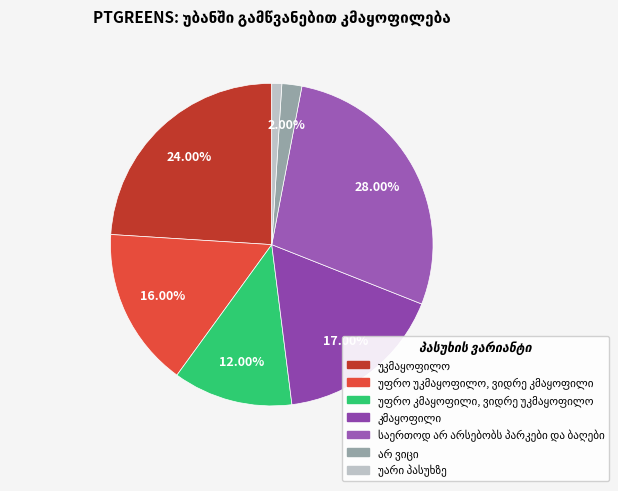

How many slices are in this pie chart?

7